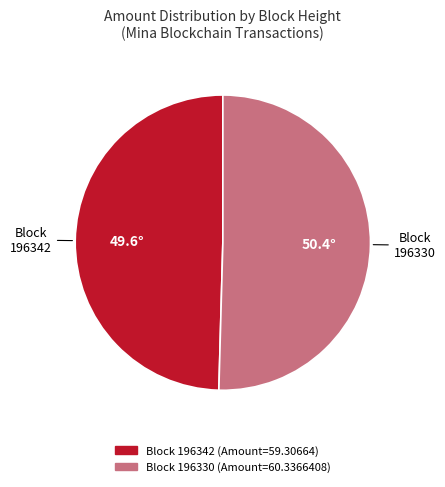

Does any single category account for the majority?

Yes